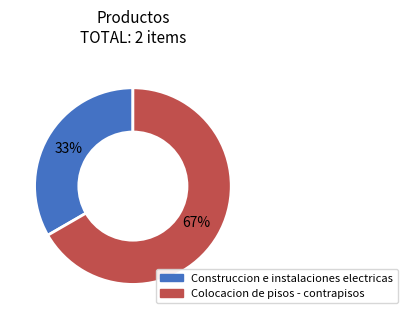

Count the number of slices in the pie.

2